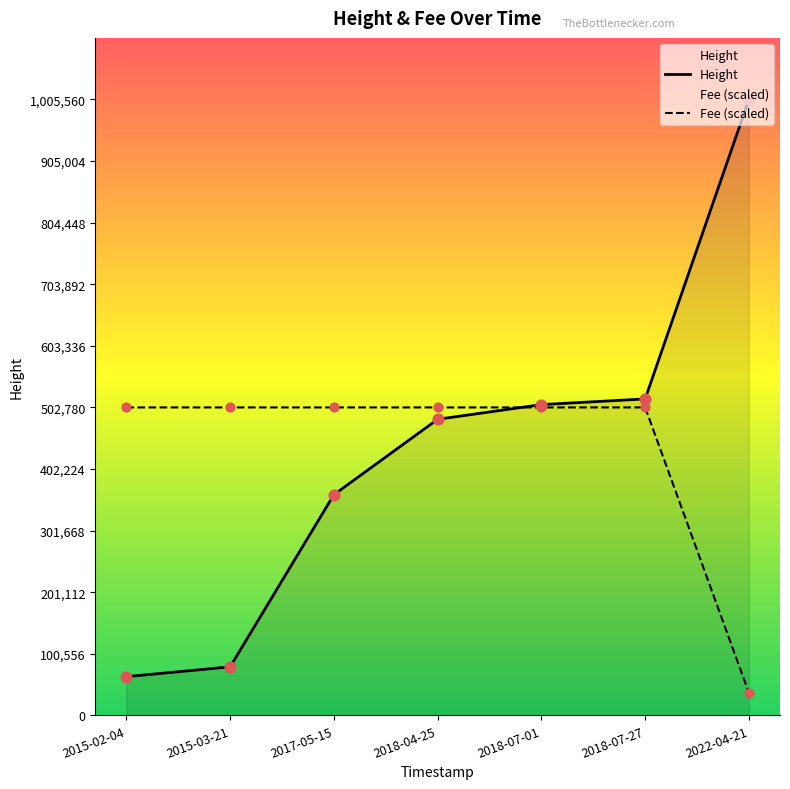

At which category is the sum across all series the highest?

2022-04-21